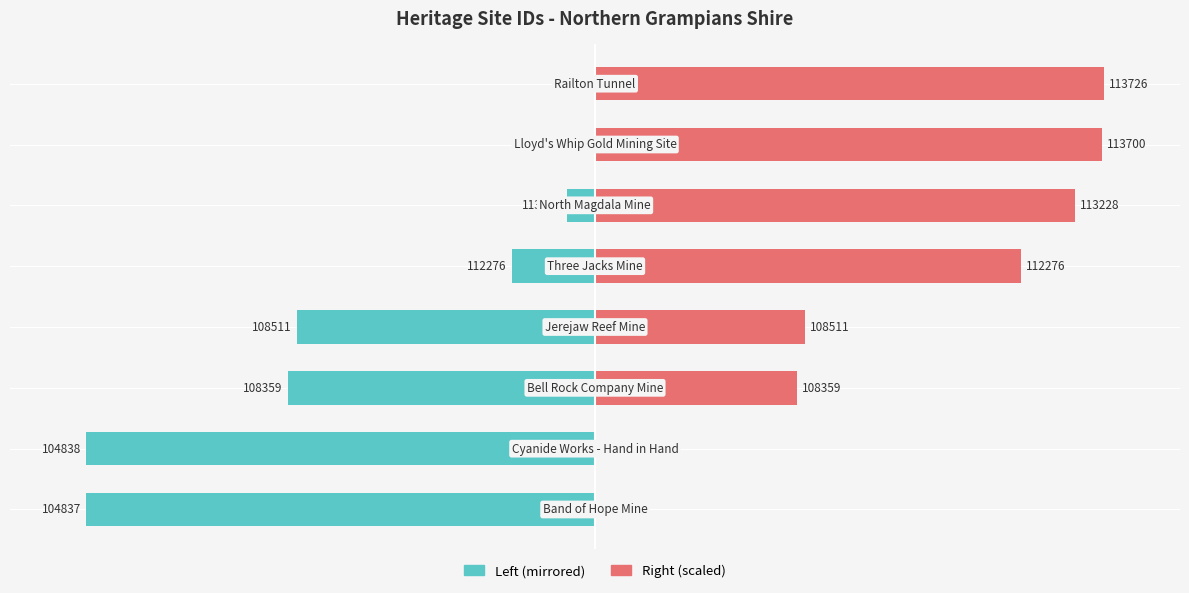

Reading right to left, transcribe all the data shown in this chart.

Heritage ID (normalized left): 0.0	-0.3	-5.6	-16.3	-58.7	-60.4	-100.0	-100.0
Heritage ID (normalized right): 100.0	99.7	94.4	83.7	41.3	39.6	0.0	0.0